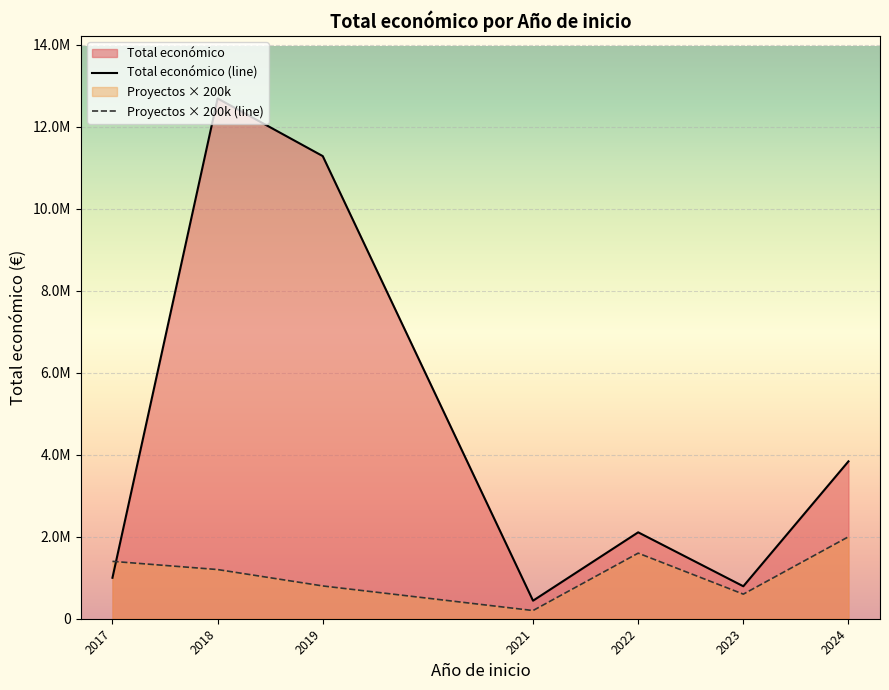

Between 2024 and 2017, which is larger?

2024